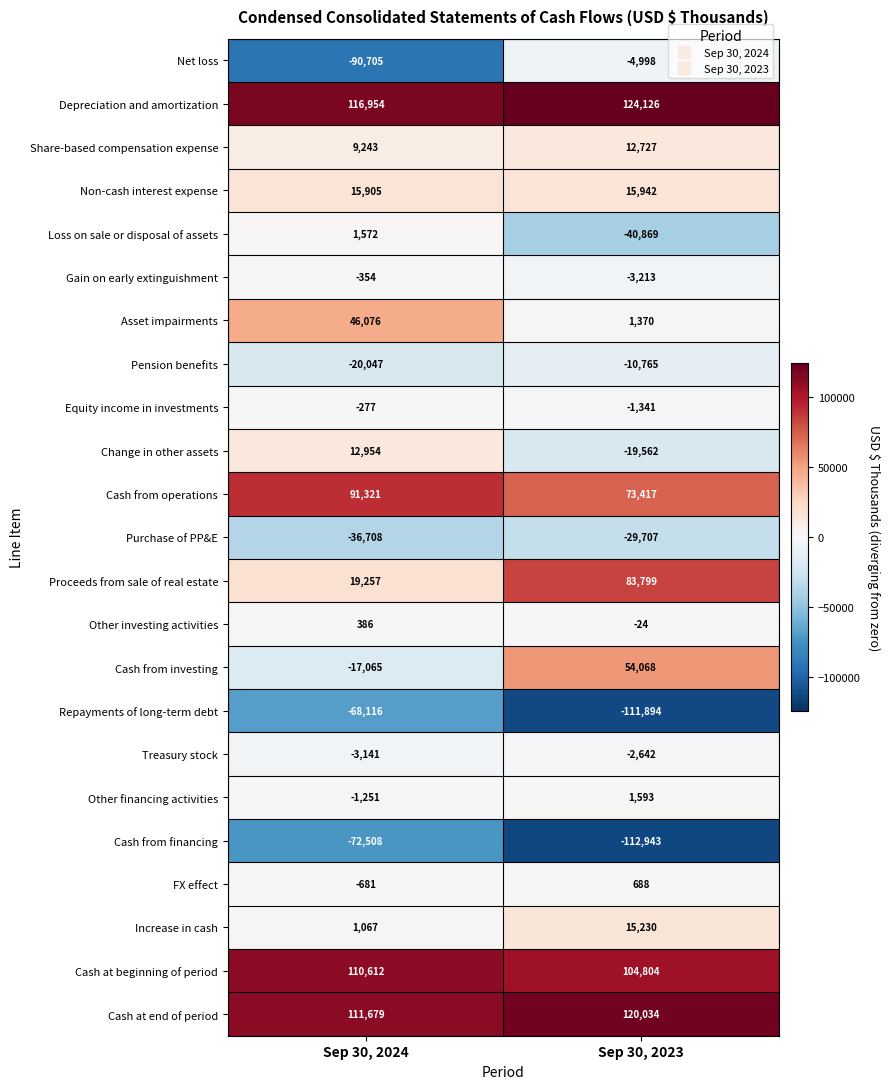

Which label corresponds to the smallest value in the chart?

Sep 30, 2023